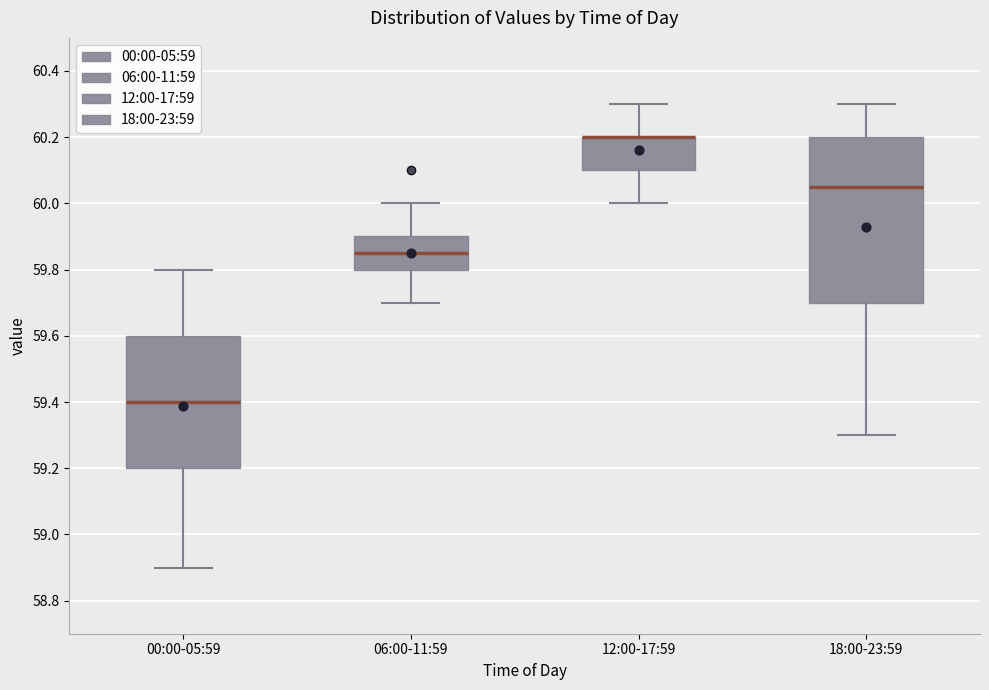

Where does the median line of the box for 00:00-05:59 sit on the y-axis? The values are not printed on the chart, so give them approximately, as read against the axis.

59.40